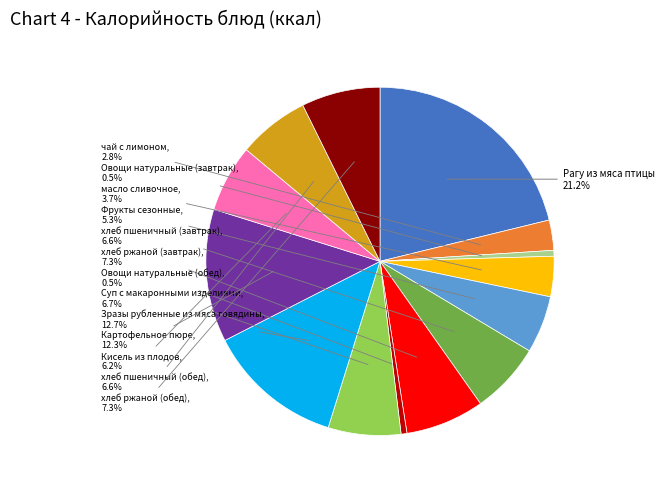

Is there a majority slice in this chart?

No